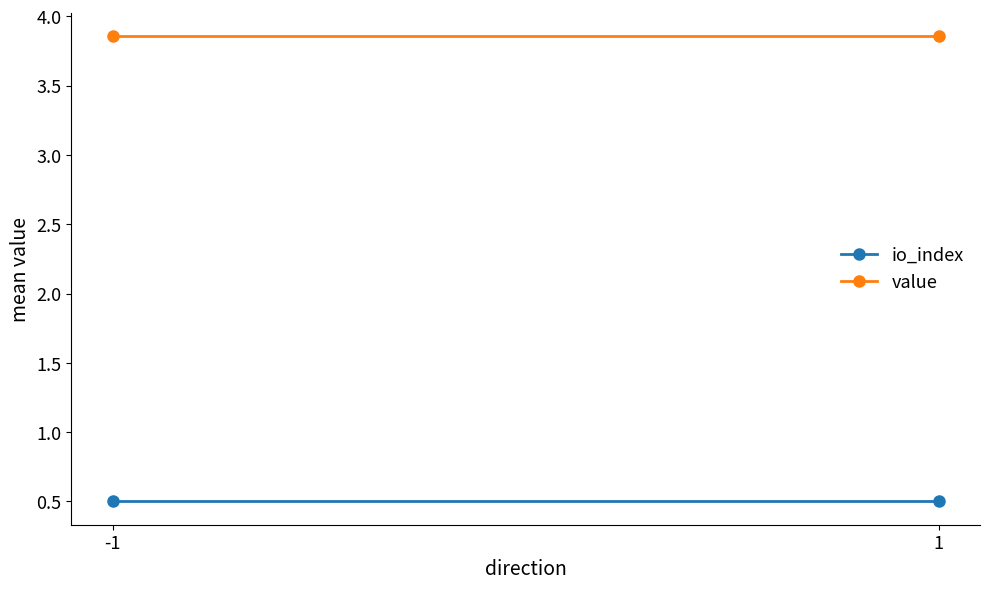

True or false: io_index has a value of 0.5 at -1.

True